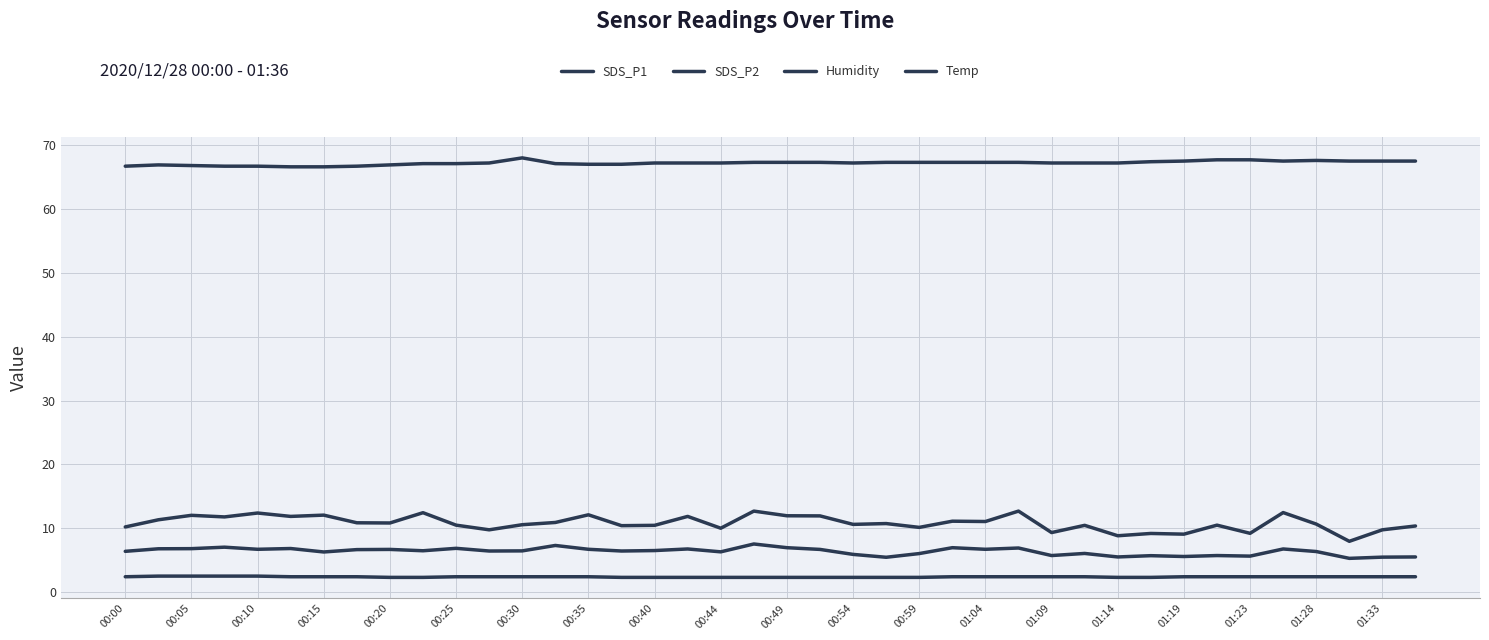

Is this an area chart (filled region under the line)?

No